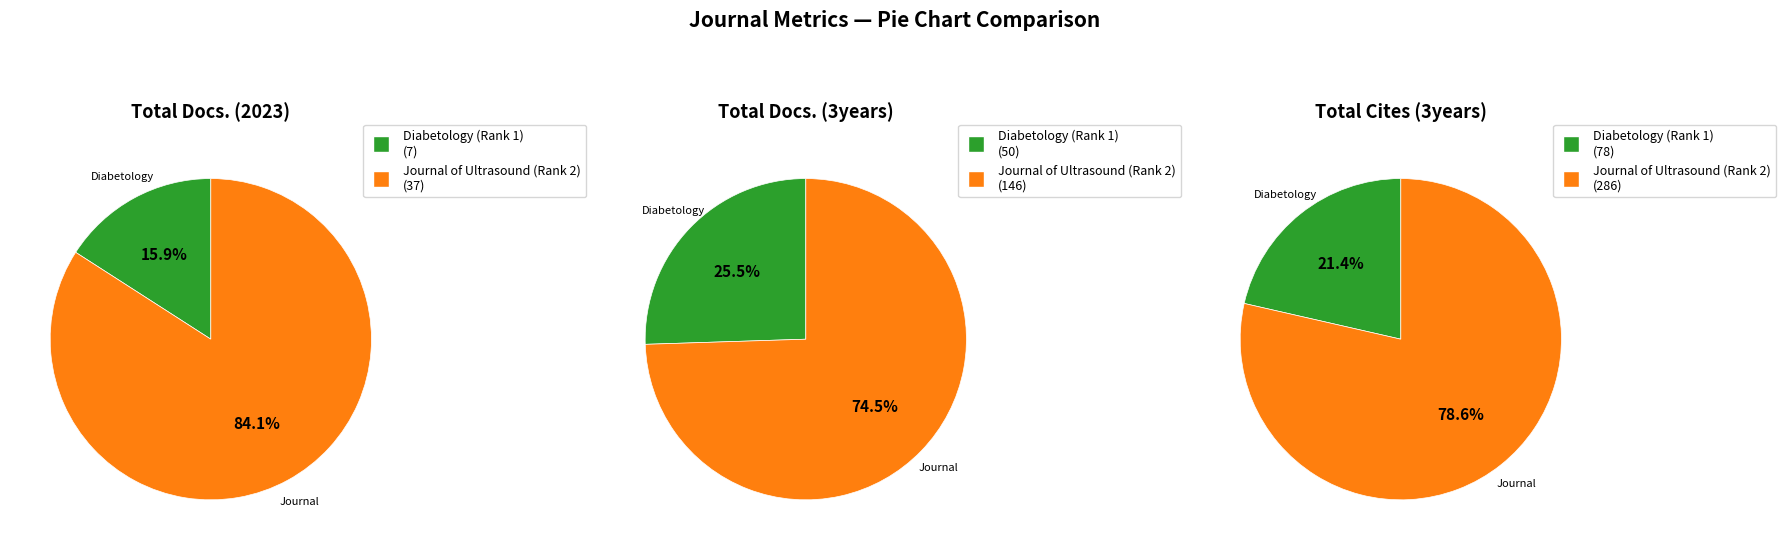

To the nearest percent, what is the difference between the Diabetology (Rank 1) and Journal of Ultrasound (Rank 2) slice percentages?

49%